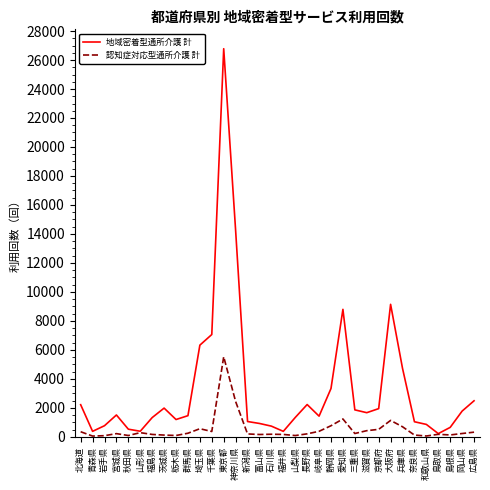

What are all the series names shown in the legend?

地域密着型通所介護 計, 認知症対応型通所介護 計